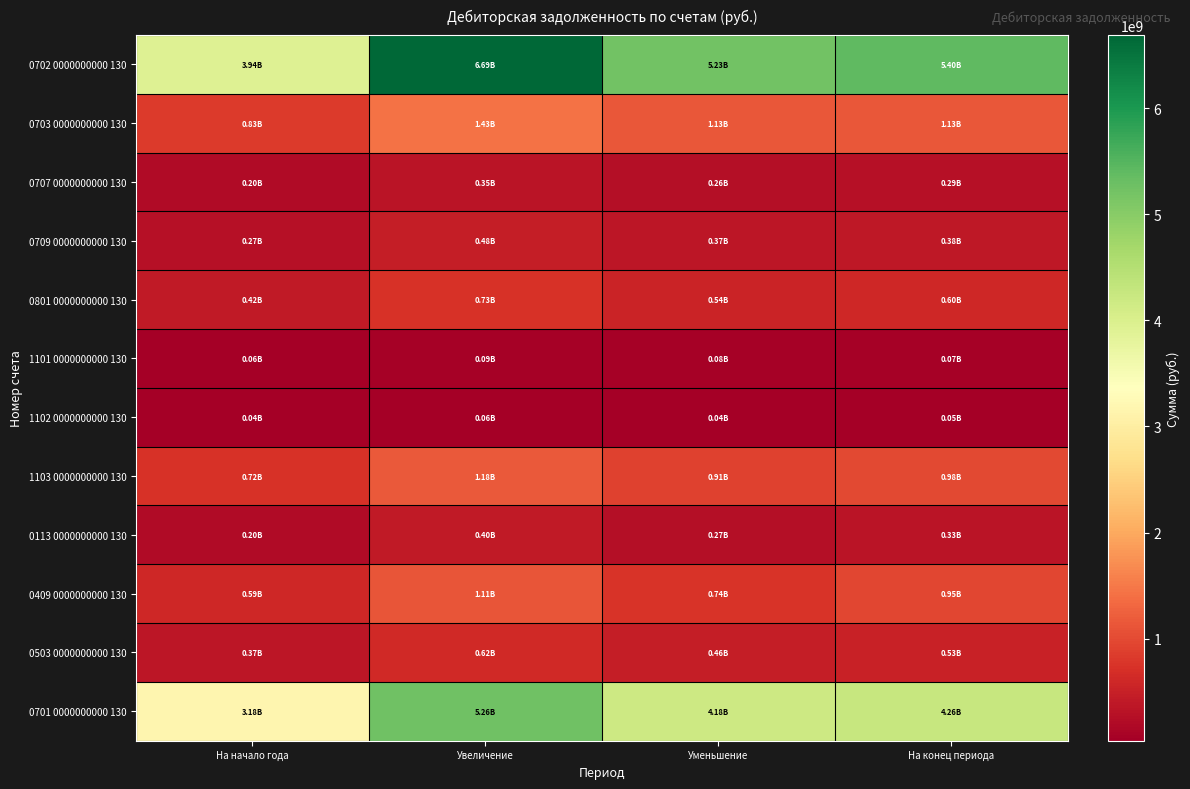

How many categories are shown in the chart?

4